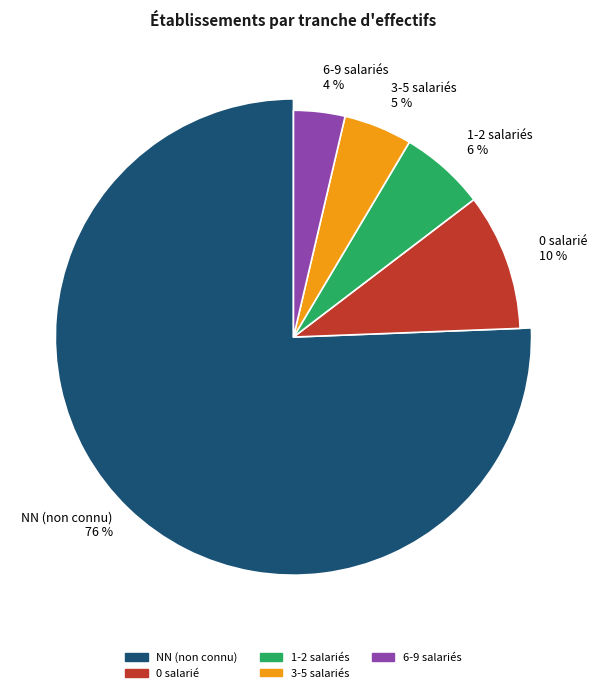

To the nearest percent, what is the average slice percentage?

20%